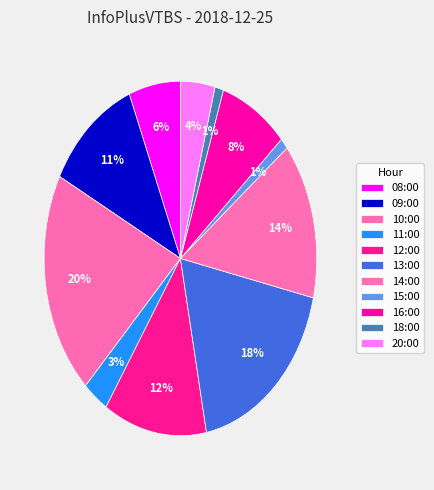

Count the number of slices in the pie.

11